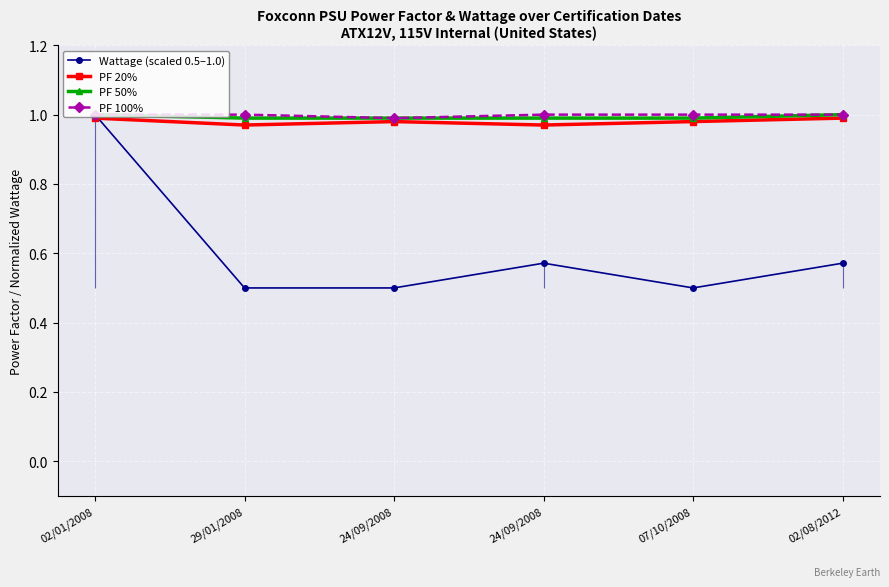

Rank the categories by Wattage (scaled 0.5–1.0) value from highest to lowest.

02/01/2008, 24/09/2008, 02/08/2012, 29/01/2008, 24/09/2008, 07/10/2008